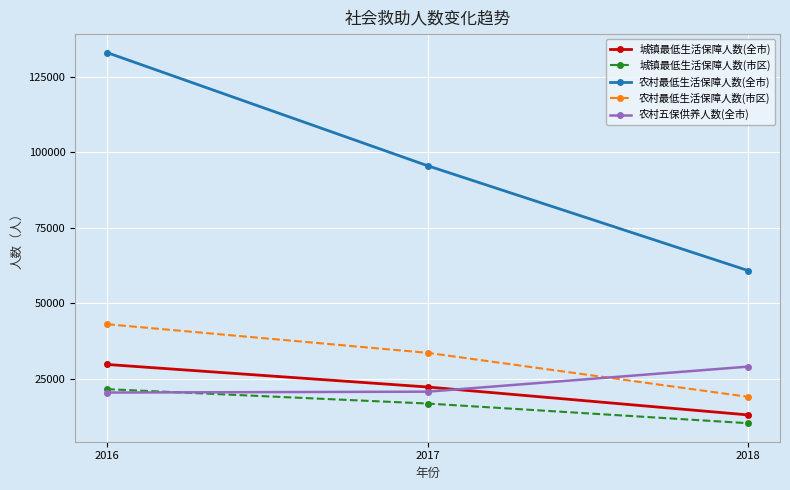

What is the difference between the maximum and minimum values in the 城镇最低生活保障人数(全市) series?

16669